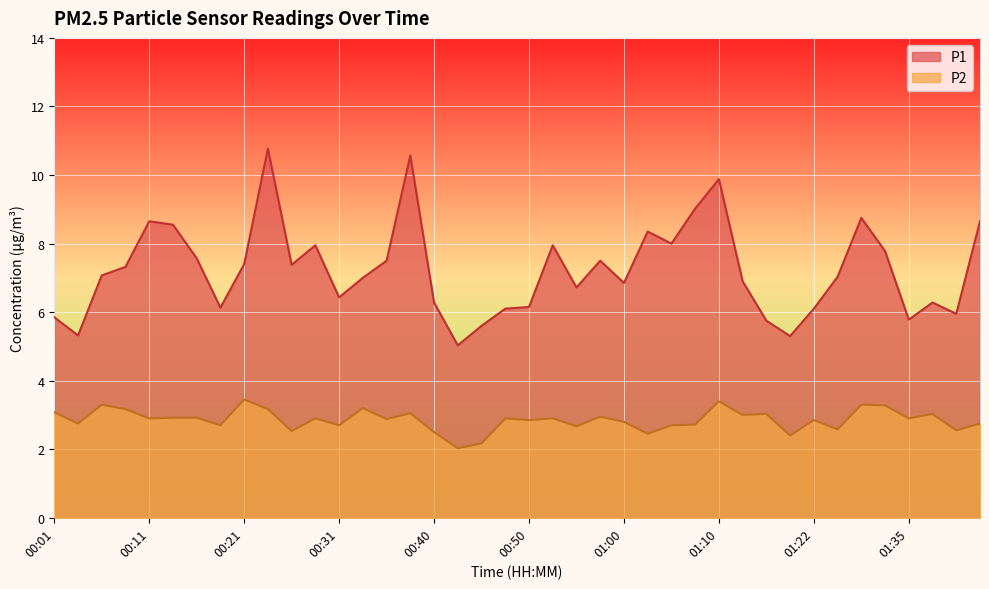

What is the value of the P2 point at the 40th from the left?

2.8